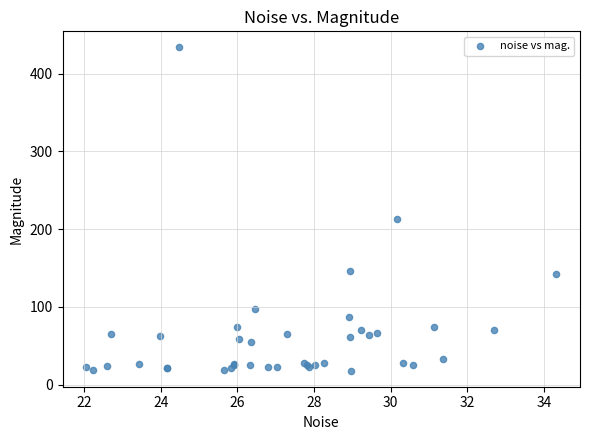

What Y value in the scatter plot is closest to 225?

213.2